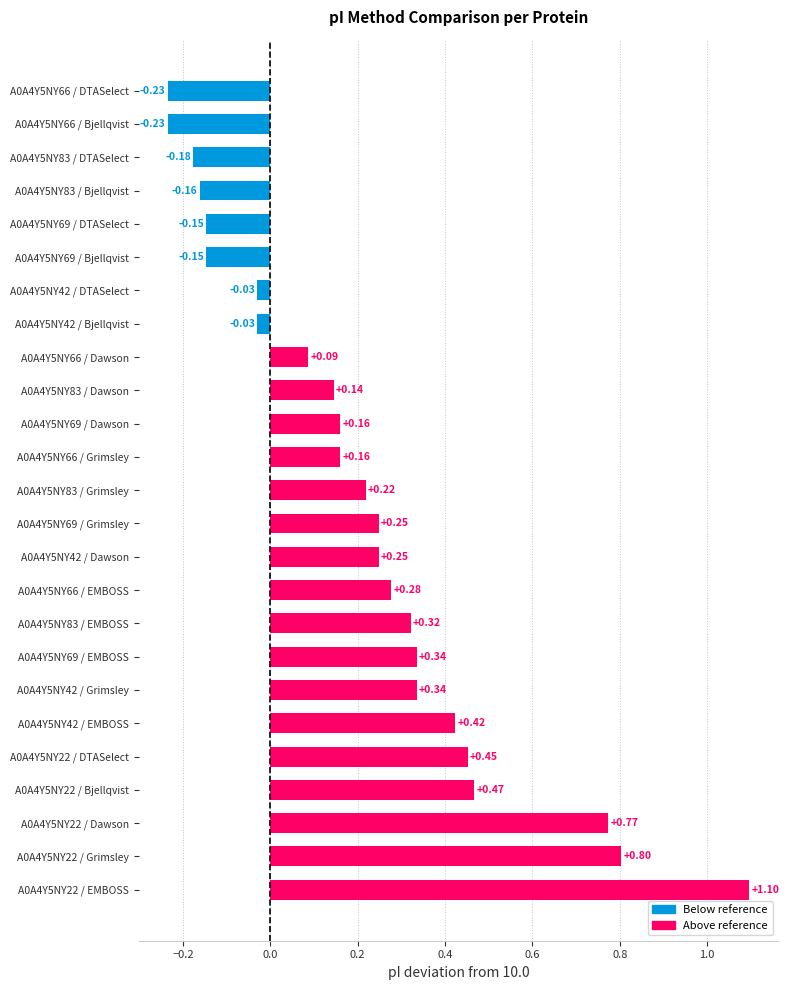

What is the sum of all values?

5.4